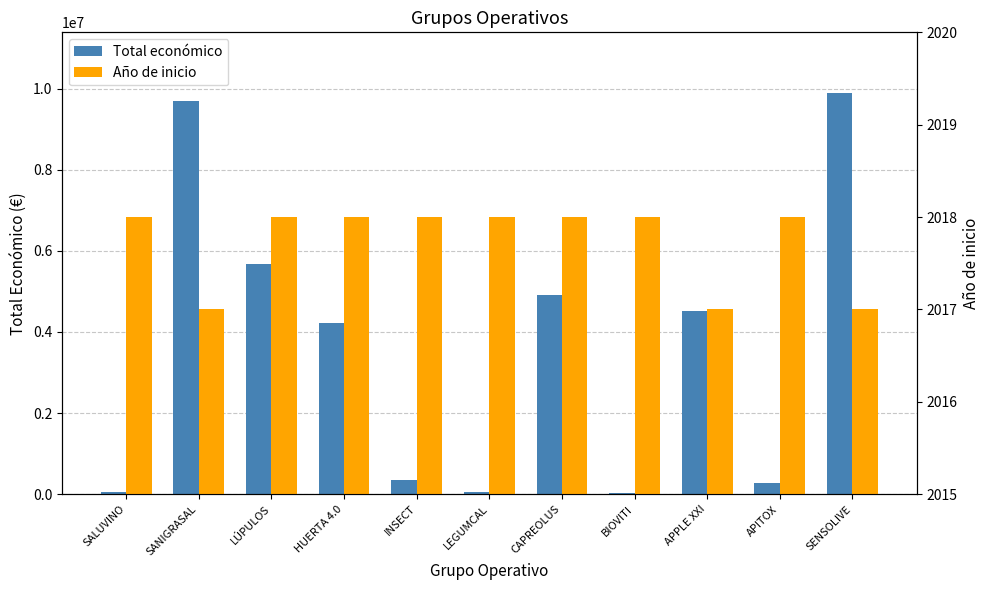

Reading left to right, list all the values displayed in this chart.

Total económico: SALUVINO=49342	SANIGRASAL=9695285	LÚPULOS=5685677	HUERTA 4.0=4226219	INSECT=344243	LEGUMCAL=64630	CAPREOLUS=4902645	BIOVITI=36647	APPLE XXI=4520649	APITOX=271552	SENSOLIVE=9900193
Año de inicio: SALUVINO=2018	SANIGRASAL=2017	LÚPULOS=2018	HUERTA 4.0=2018	INSECT=2018	LEGUMCAL=2018	CAPREOLUS=2018	BIOVITI=2018	APPLE XXI=2017	APITOX=2018	SENSOLIVE=2017